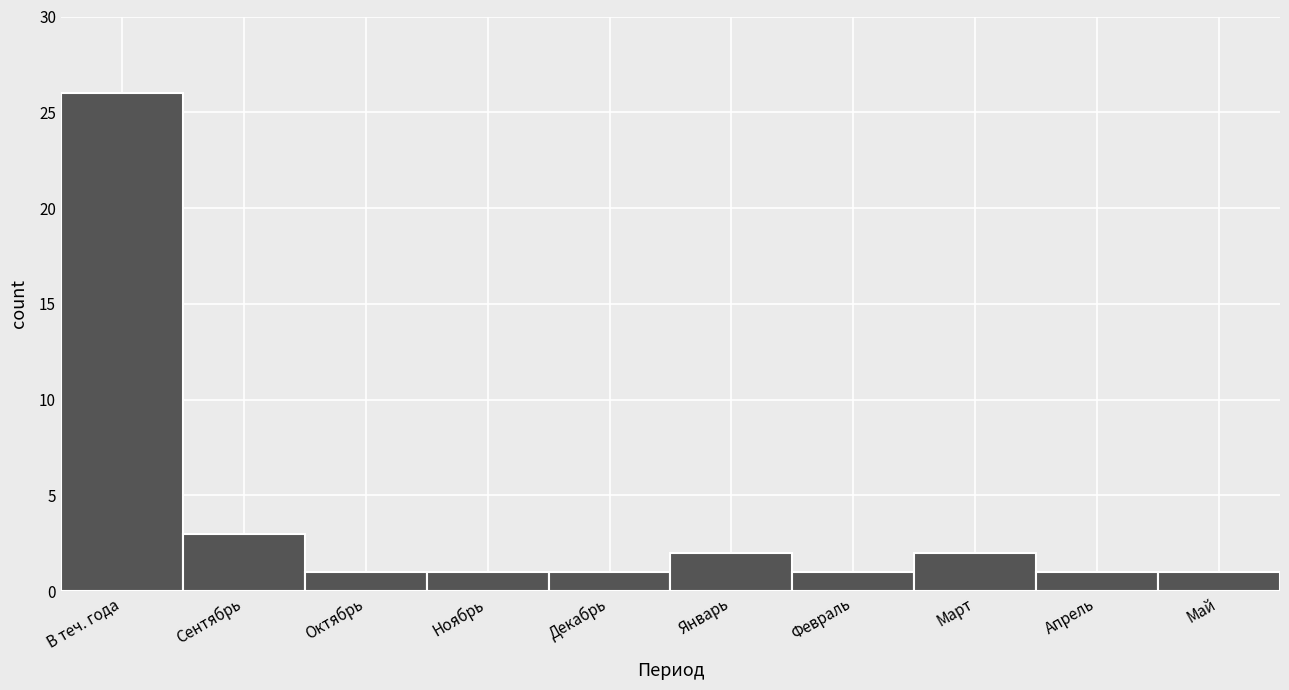

Reading left to right, list all the values displayed in this chart.

26	3	1	1	1	2	1	2	1	1